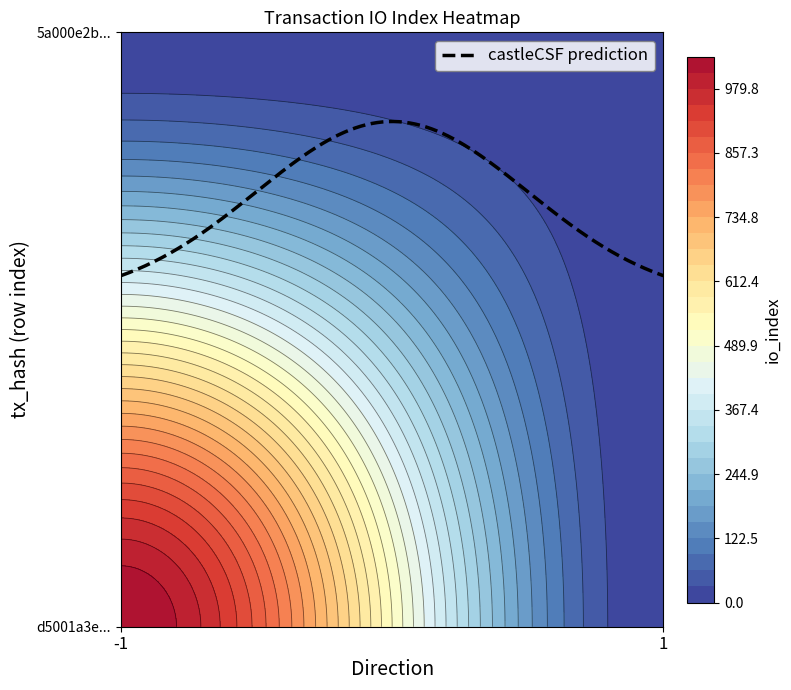

Is the value of 5a000e2be67de6ded4c4aa222a7a12dcbc8653f at 1 greater than the value of d5001a3e987fcb68750e27144be82faa598eb8b at 1?

No